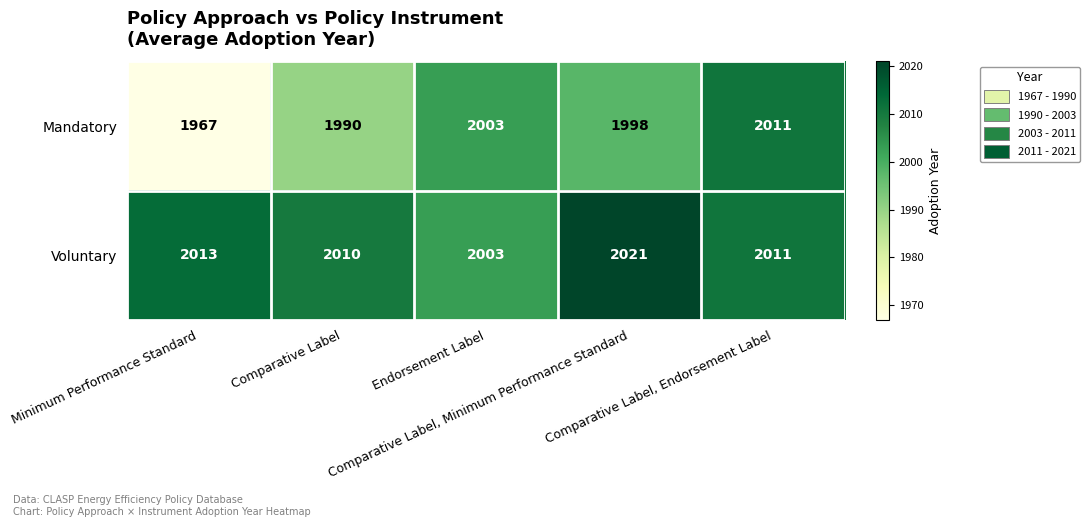

List the series in order of their overall mean, lowest first.

Mandatory, Voluntary